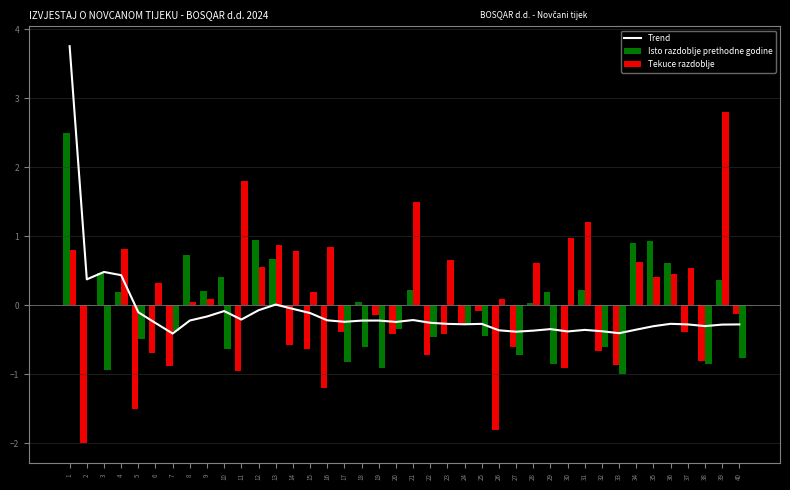

Reading left to right, transcribe all the data shown in this chart.

3.8	0.4	0.5	0.4	-0.1	-0.3	-0.4	-0.2	-0.2	-0.1	-0.2	-0.1	0.0	-0.1	-0.1	-0.2	-0.2	-0.2	-0.2	-0.2	-0.2	-0.3	-0.3	-0.3	-0.3	-0.4	-0.4	-0.4	-0.3	-0.4	-0.4	-0.4	-0.4	-0.4	-0.3	-0.3	-0.3	-0.3	-0.3	-0.3